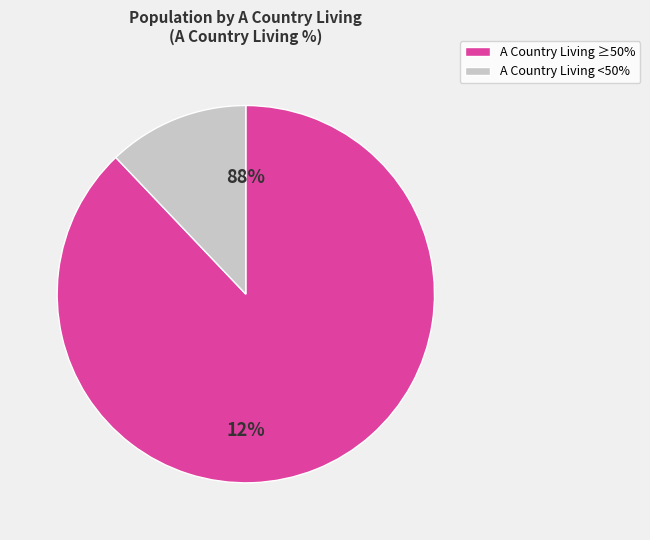

True or false: Ferndown Town accounts for 1% of the total.

False